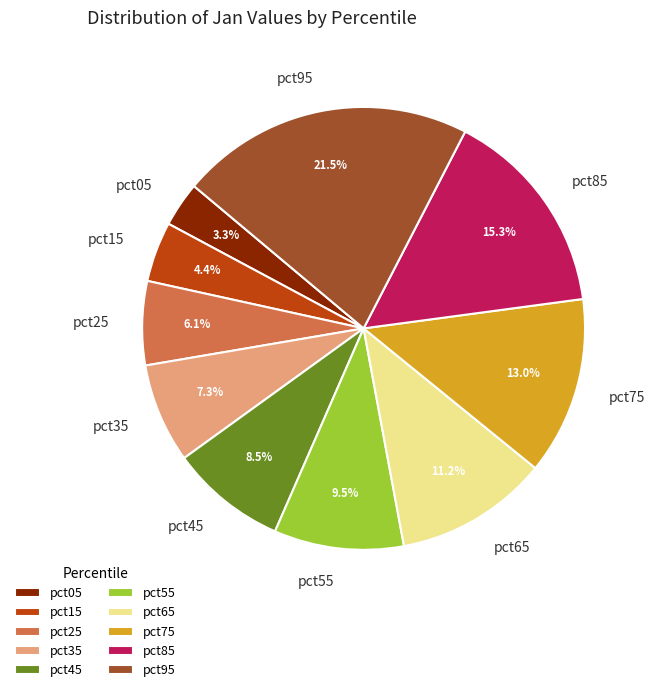

Count the number of slices in the pie.

10